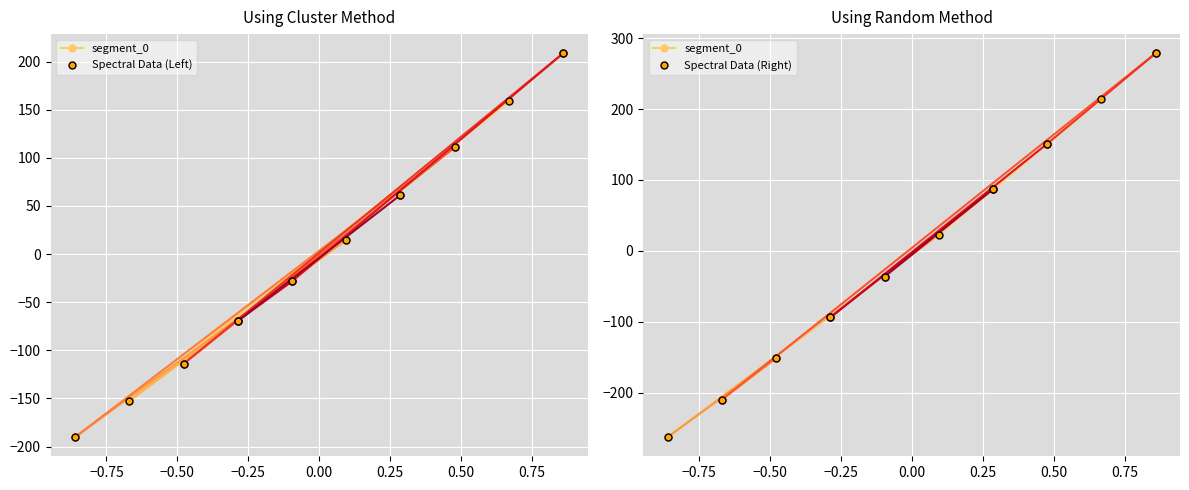

What is the minimum value for Spectral Data (Left)?

-190.2